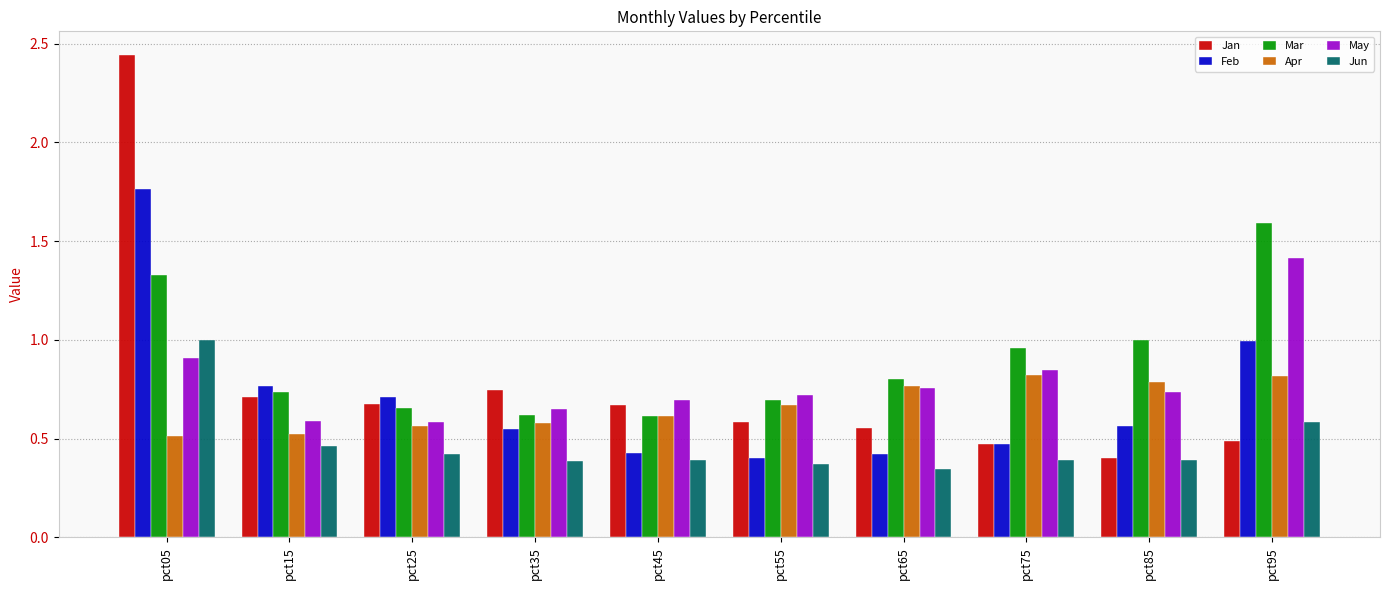

What is the highest value of the May series?

1.4